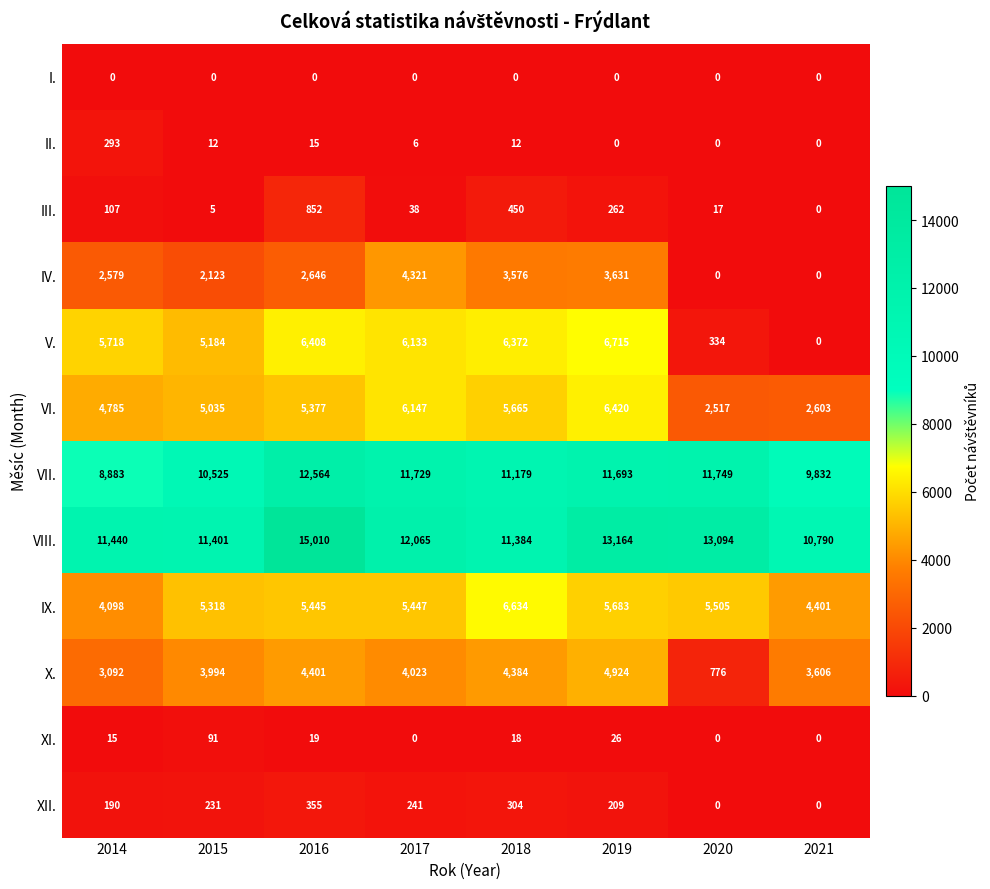

What is the lowest value of the VIII. series?

10790